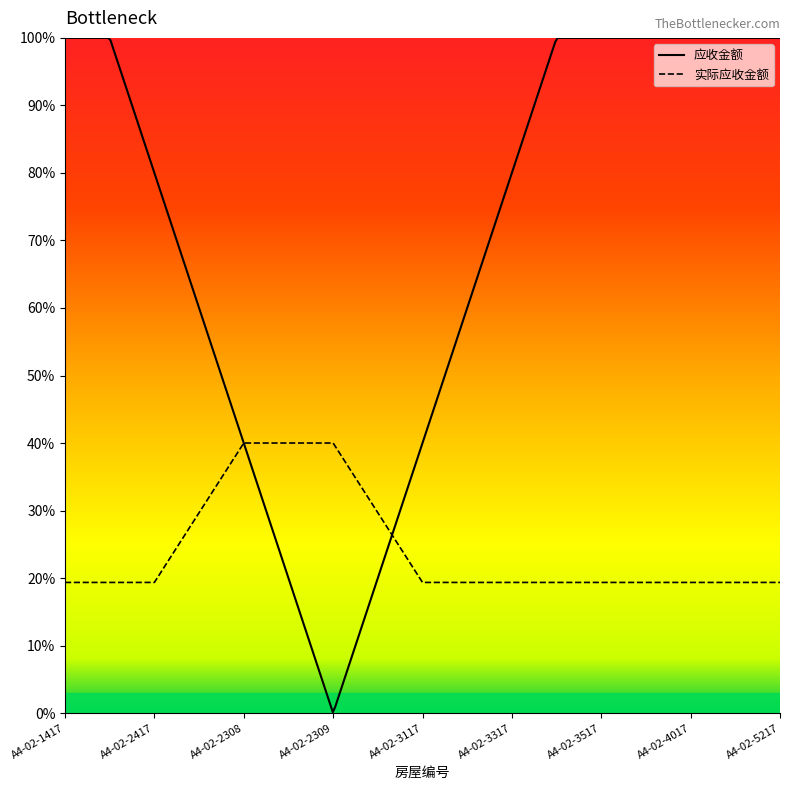

Reading left to right, extract all data points from this chart.

0.2	0.2	0.4	0.4	0.2	0.2	0.2	0.2	0.2